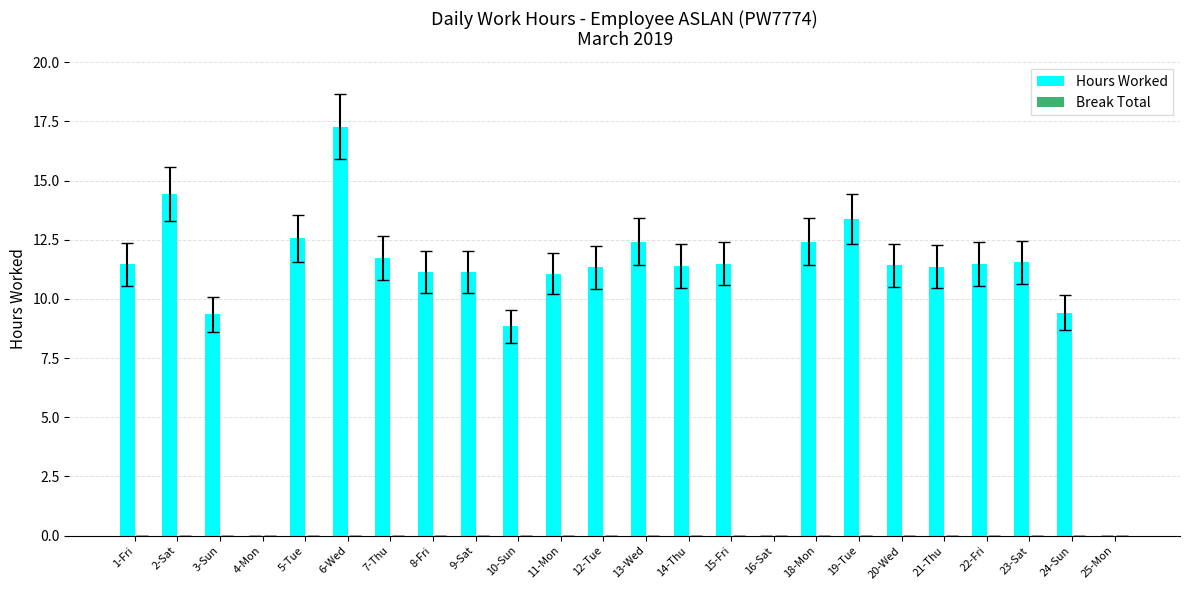

At which category does the chart reach its peak across all series?

6-Wed